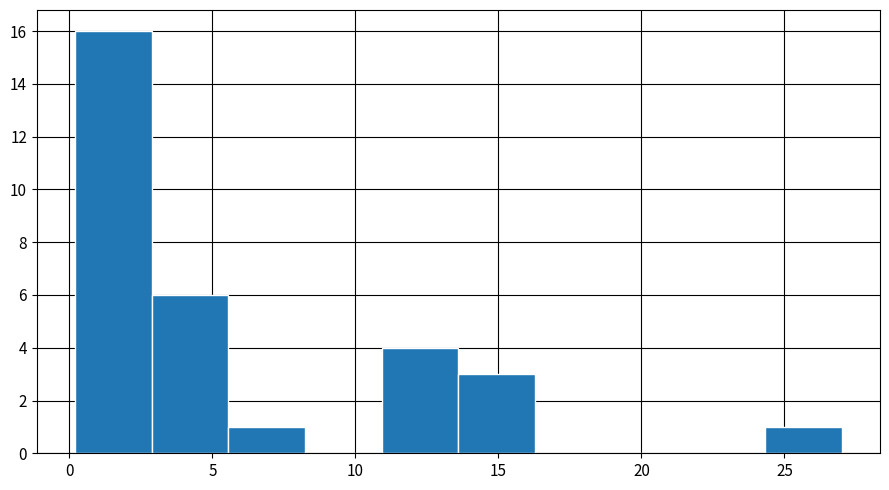

Which range on the x-axis has the tallest bar?

0.0 to 3.0